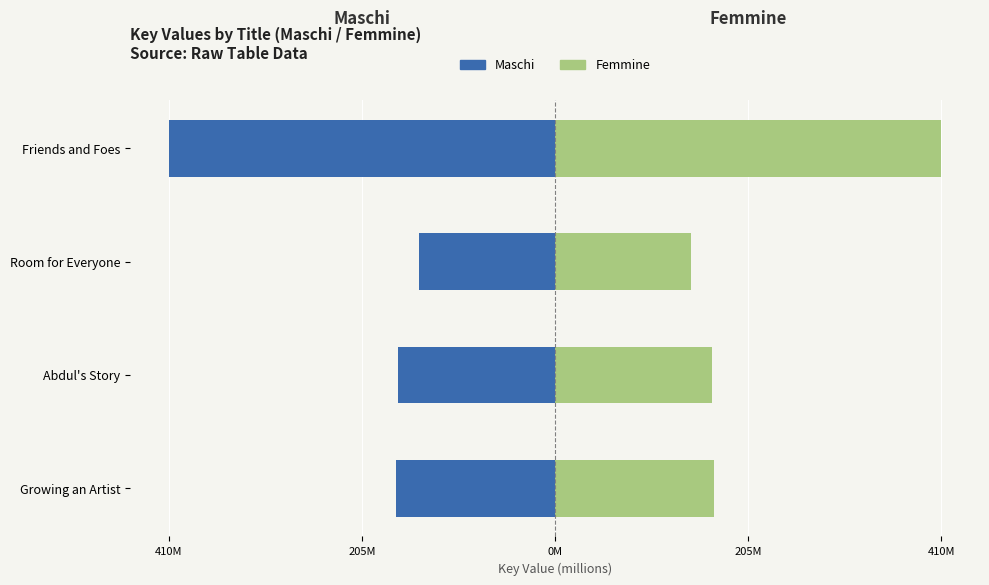

How many data points in Maschi are less than -166?

3